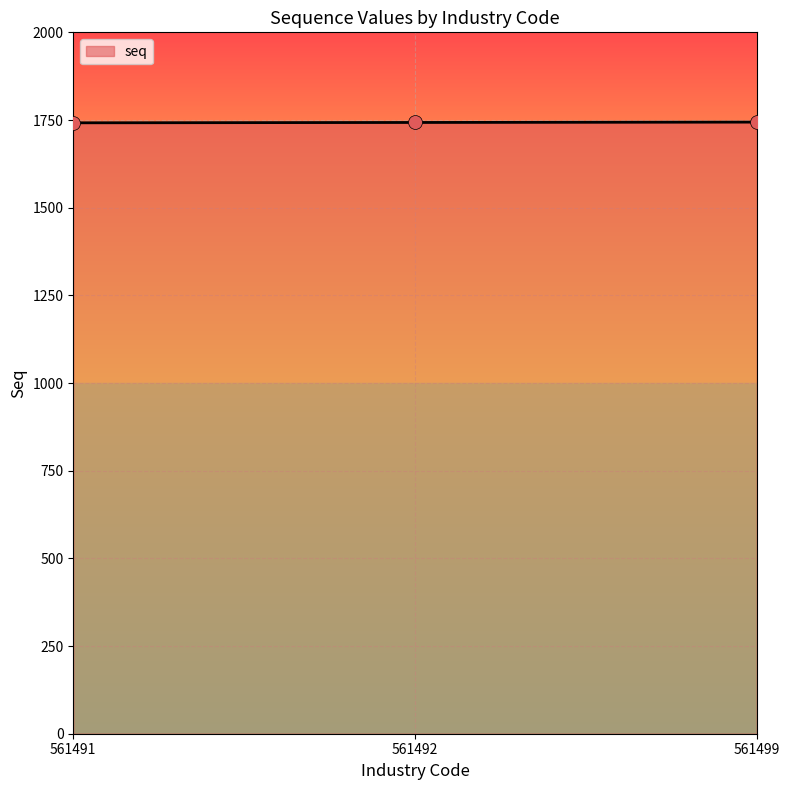

What is the change in value from 561491 to 561492?

+1